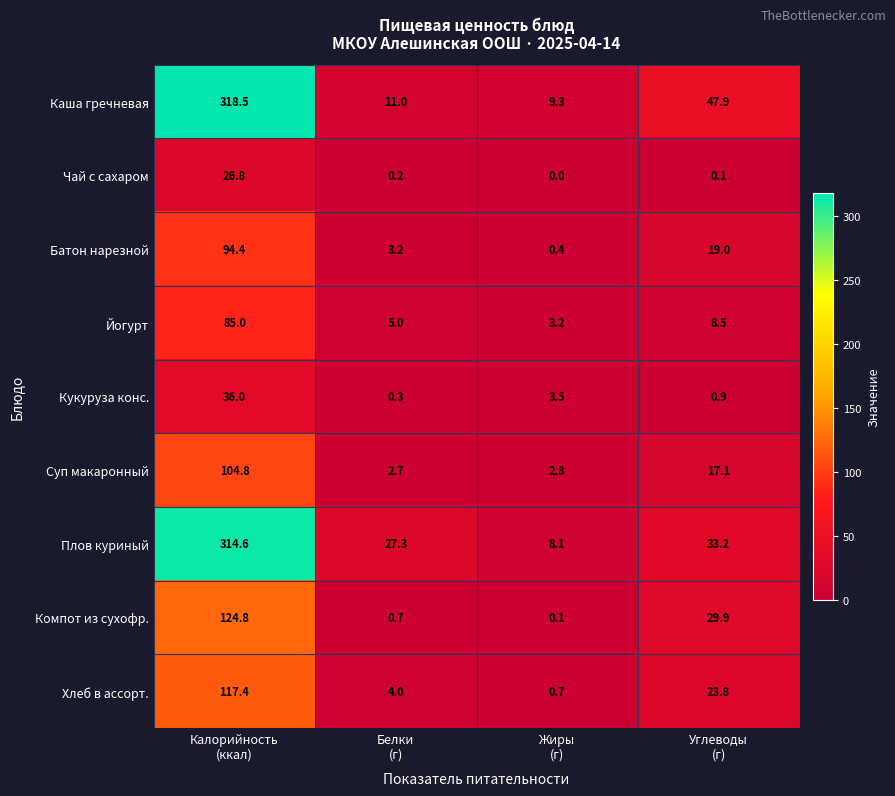

What is the average value of the Йогурт series?

25.4